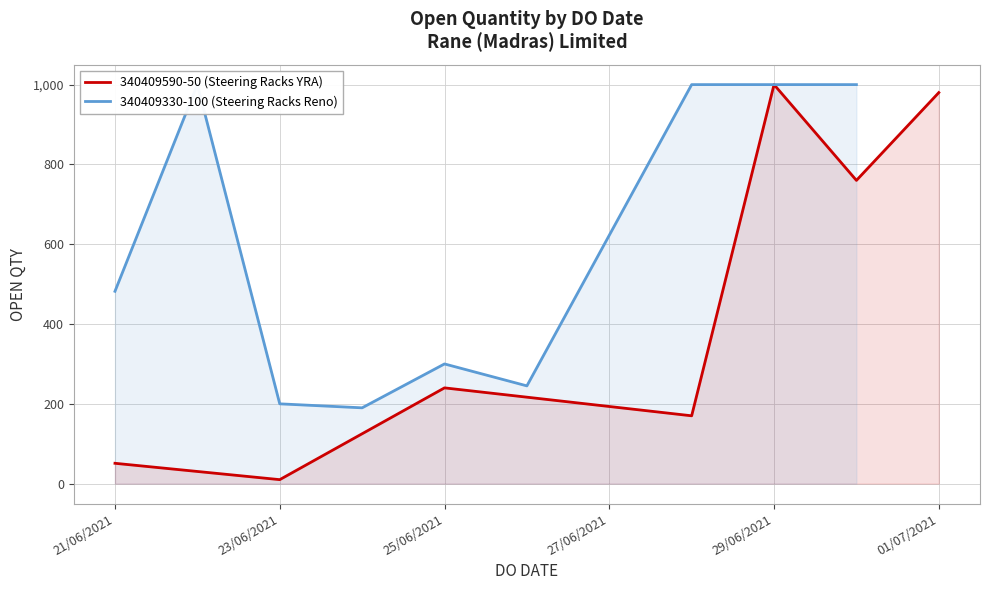

The value of 340409590-50 (Steering Racks YRA) at 25/06/2021 is 240. True or false?

True